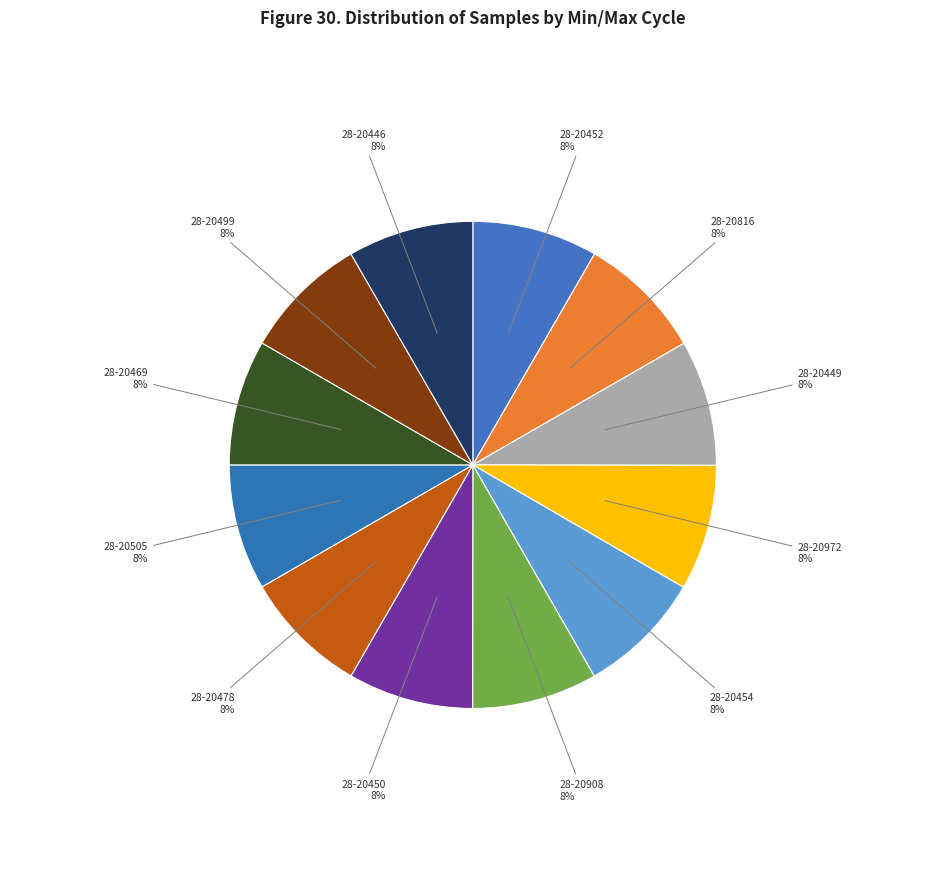

How many slices are in this pie chart?

12